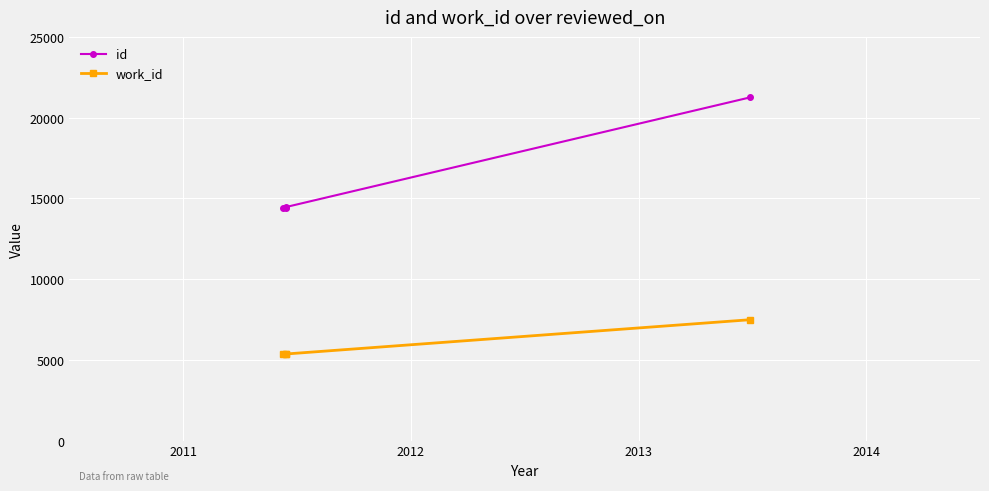

Which has a higher value, 2013 or 2012?

2013